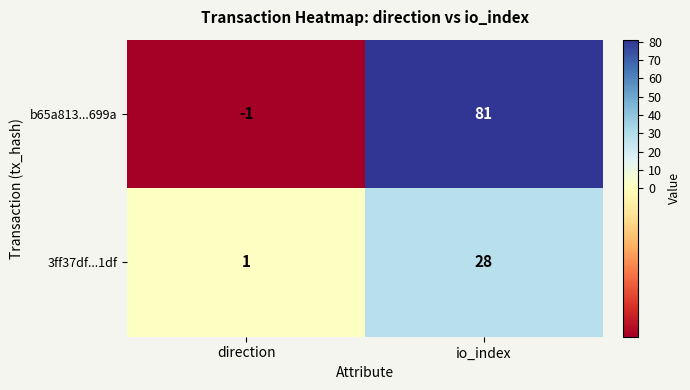

What is the maximum value shown in the chart?

81